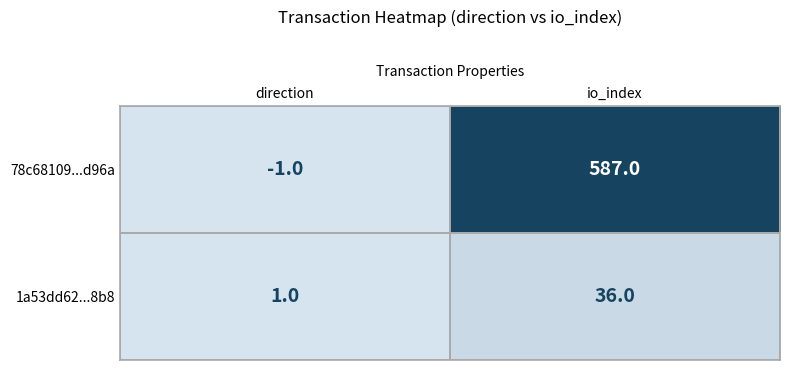

Read the 1a53dd62...8b8 value at io_index, to the nearest 10.

40